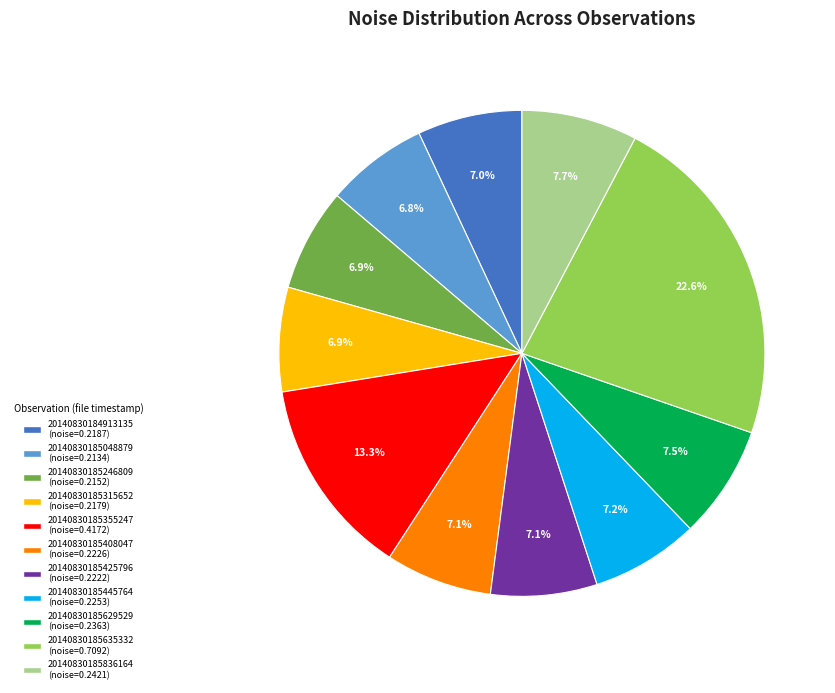

To the nearest percent, what percentage of the pie is 20140830185408047?

7%